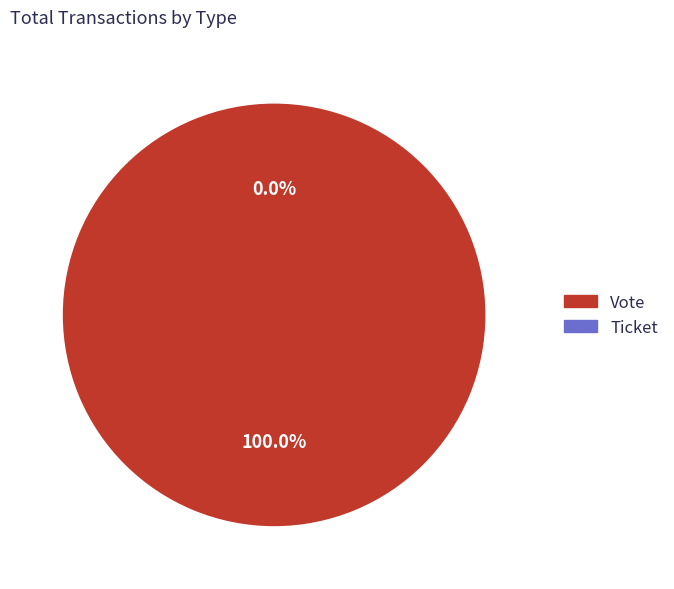

Which category has the biggest portion of the pie?

Vote